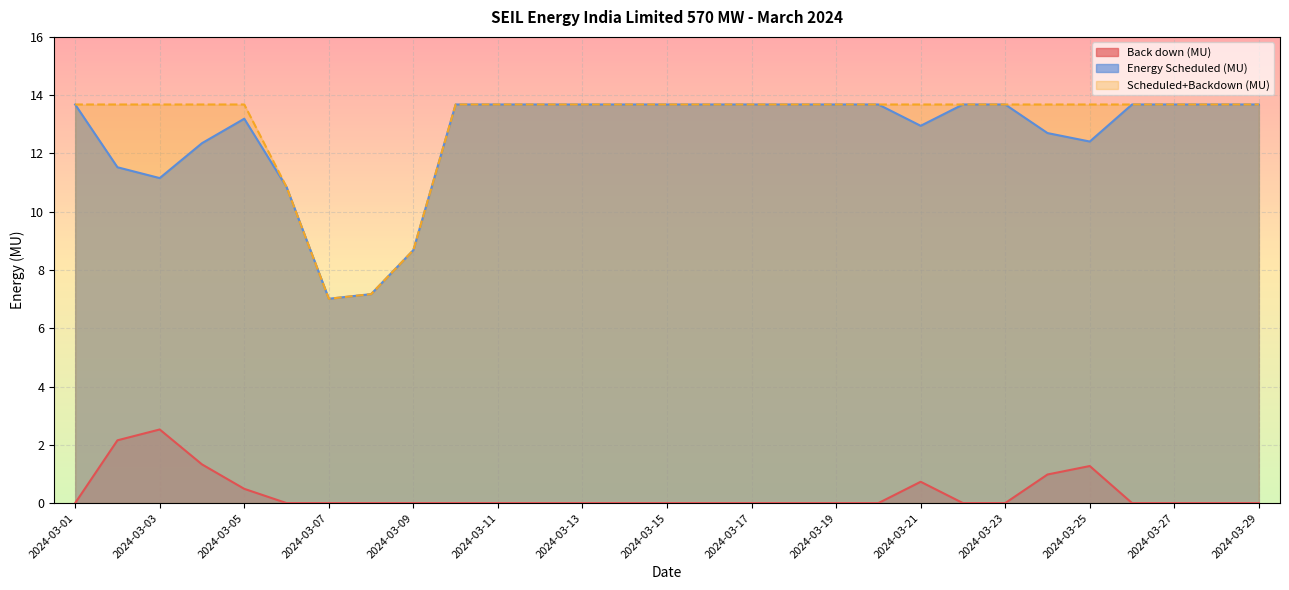

What is the difference between the second highest and minimum values in the Back down (MU) series?

2.2